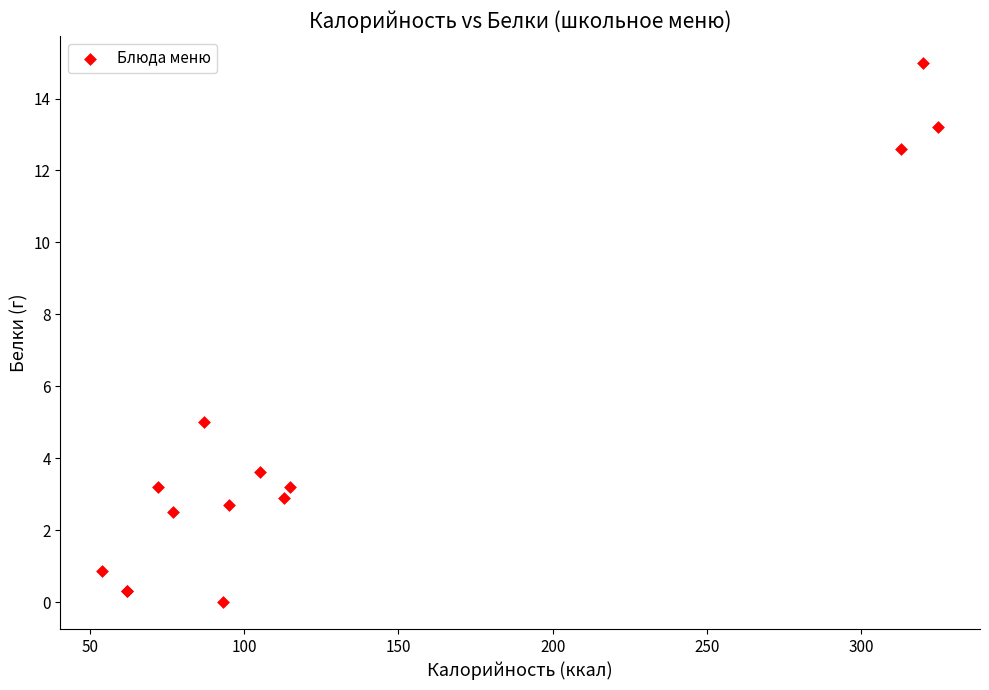

What Y value in the scatter plot is closest to 7?

5.0